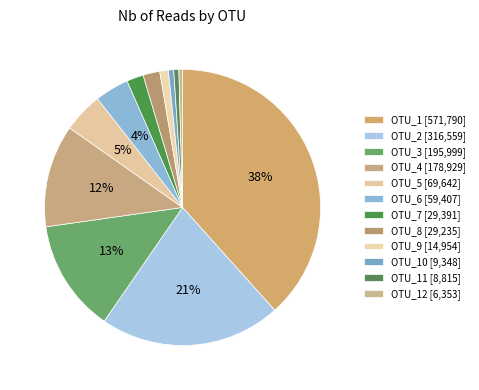

How many slices are in this pie chart?

12